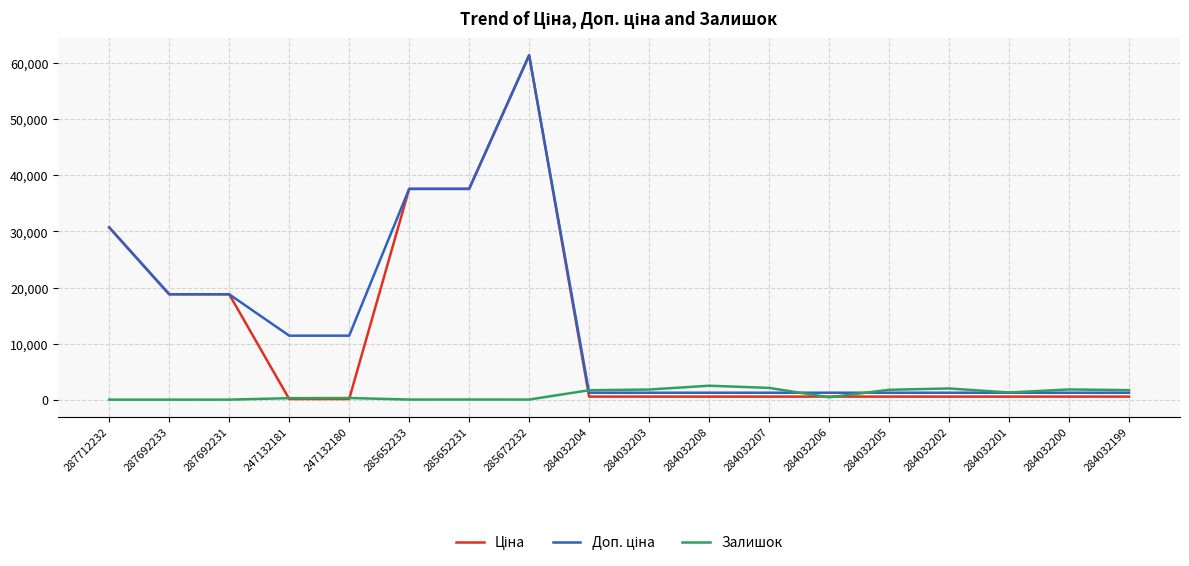

True or false: Залишок has a value of 1816.0 at 284032200.

True